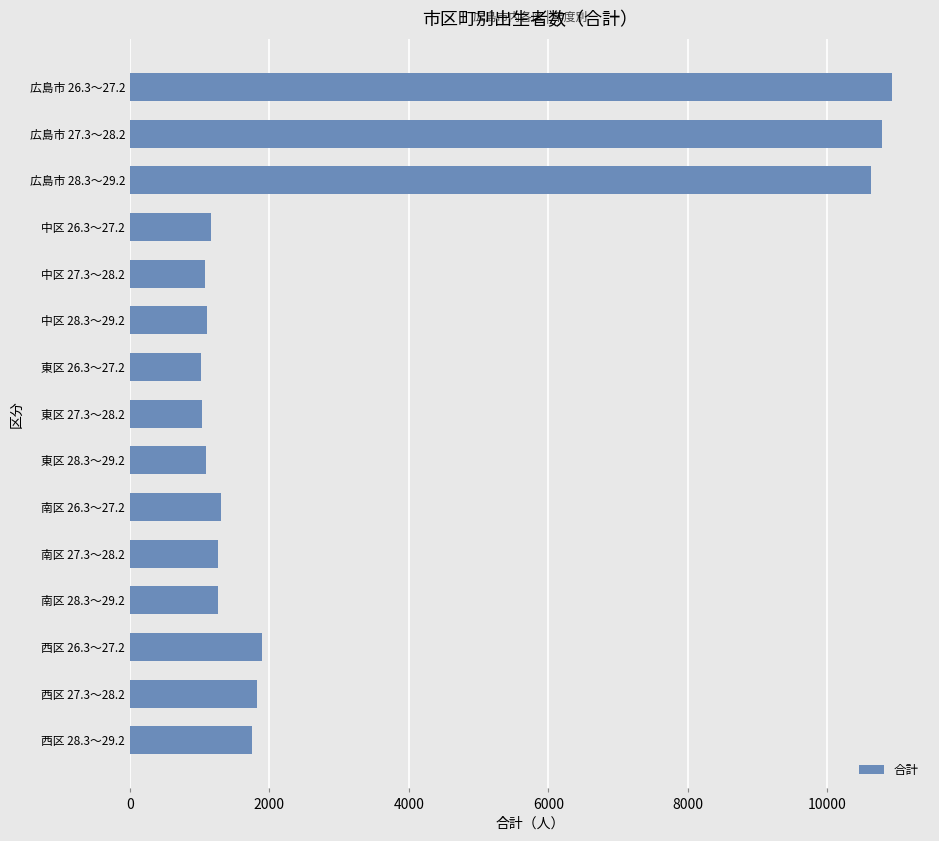

What is the sum of all values?

48149